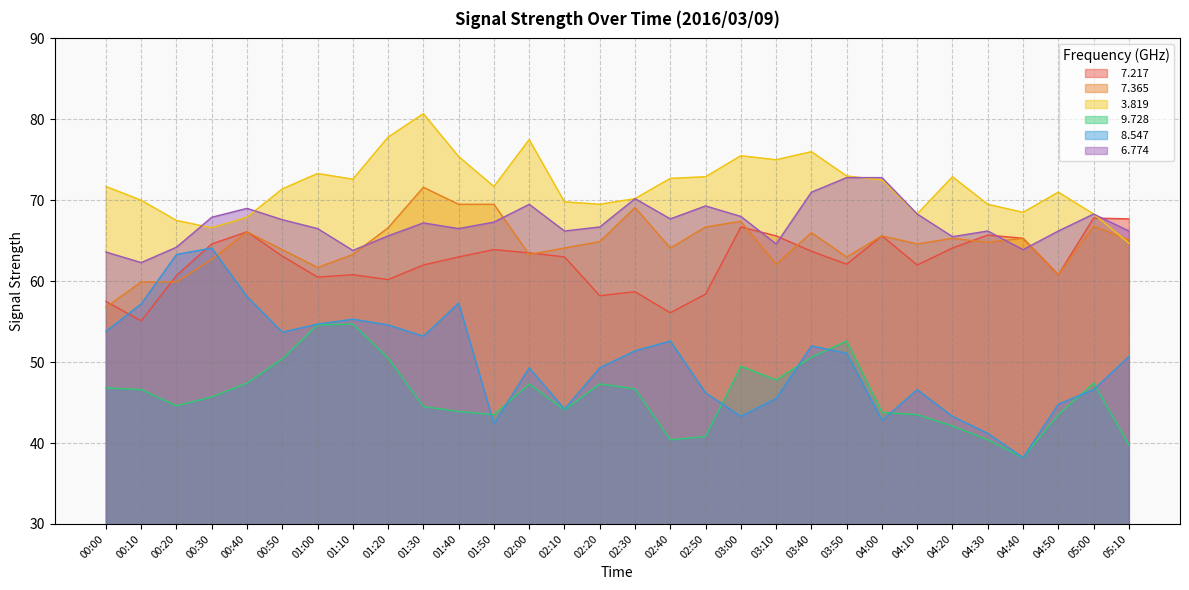

True or false:   9.728 and   7.217 intersect in this chart.

False